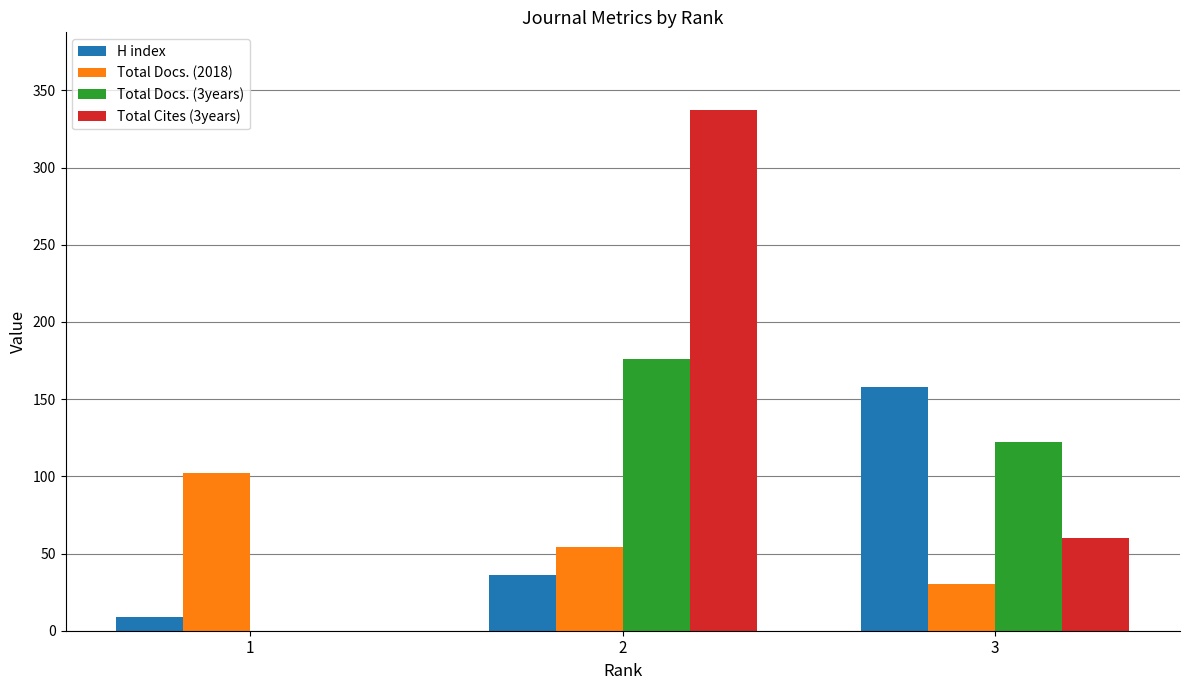

What is the sum of all H index values?

203